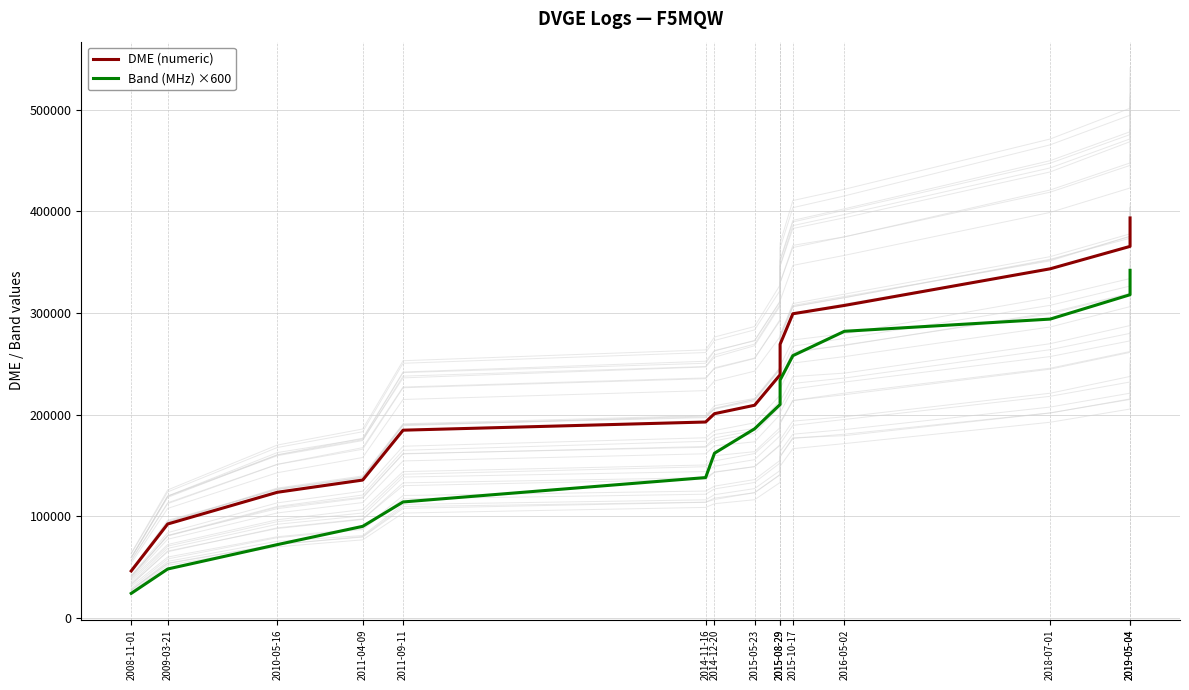

Reading right to left, extract all data points from this chart.

DME (numeric): 393585	365578	343502	307445	299260	269245	239217	209189	200909	192696	184655	135560	123520	92288	46082
Band (MHz) ×600: 342000	318000	294000	282000	258000	234000	210000	186000	162000	138000	114000	90000	72000	48000	24000